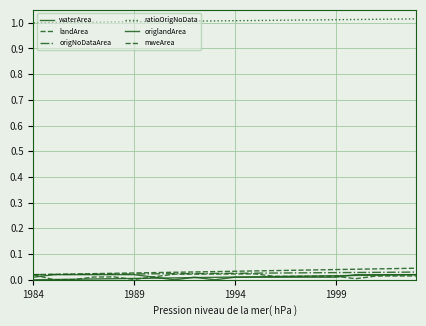

Does the chart display data point markers on the line(s)?

No